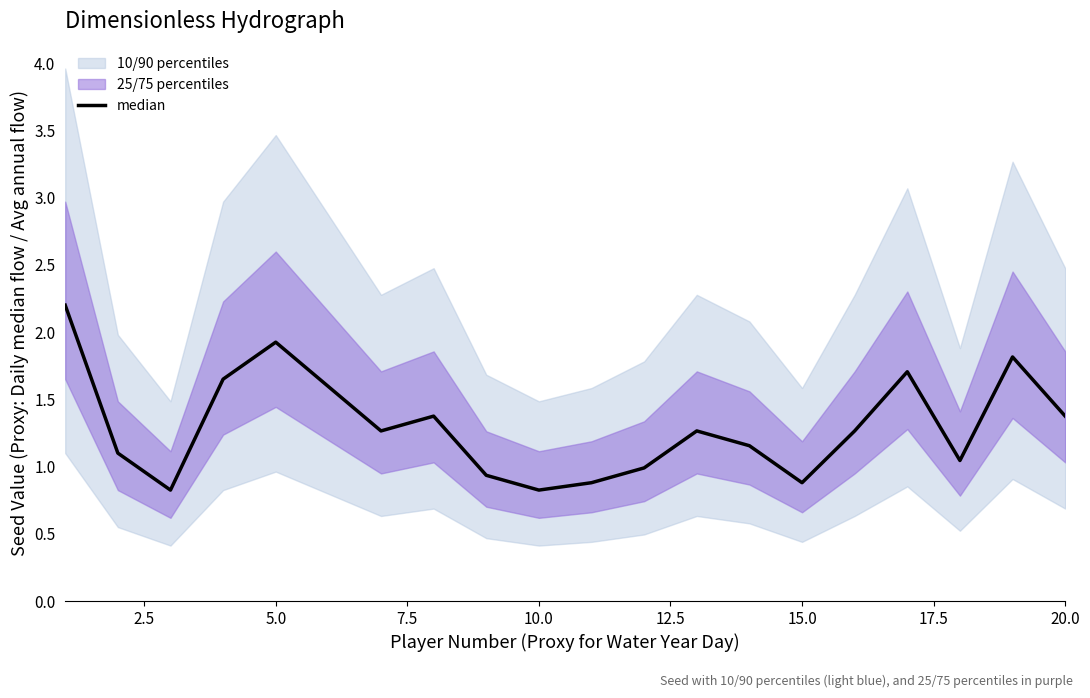

How many points are higher than both their immediate neighbors (excluding endpoints)?

5